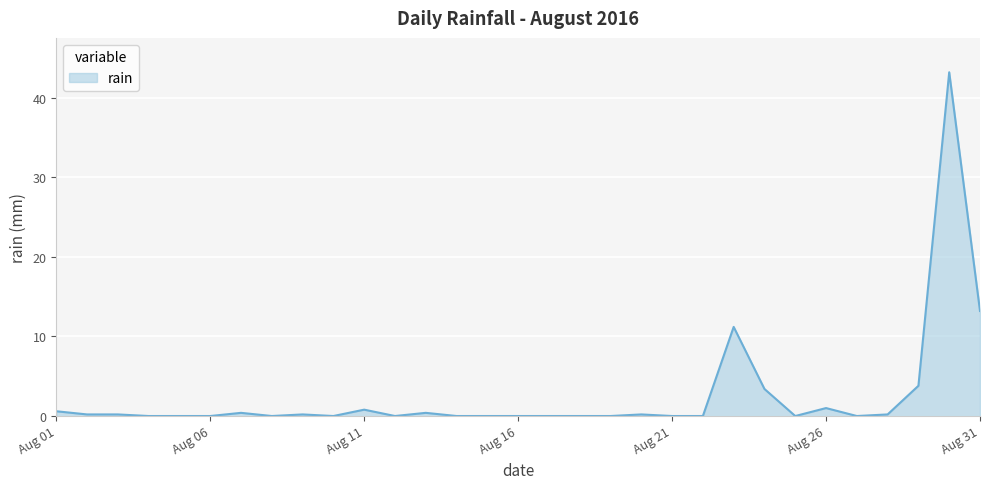

What is the difference between the maximum and minimum values?

43.2